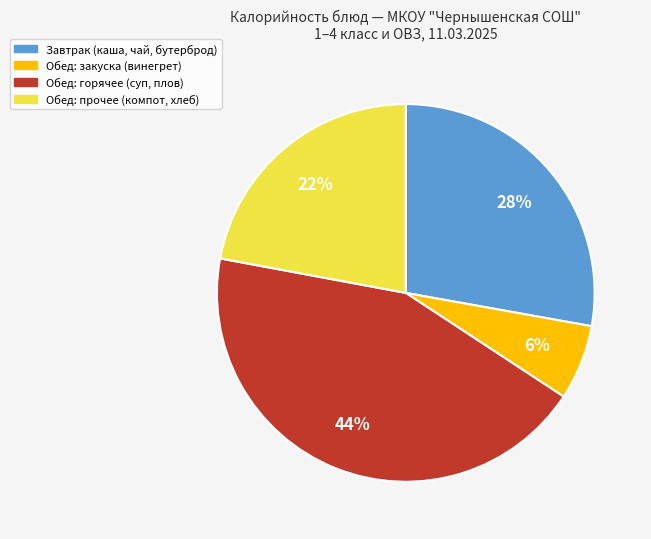

Is there a majority slice in this chart?

No